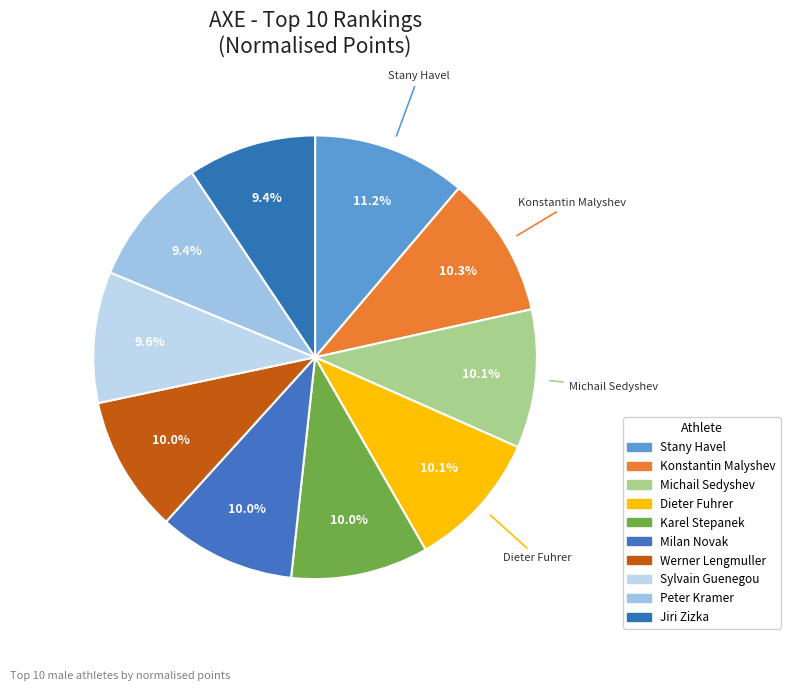

How many slices are in this pie chart?

10